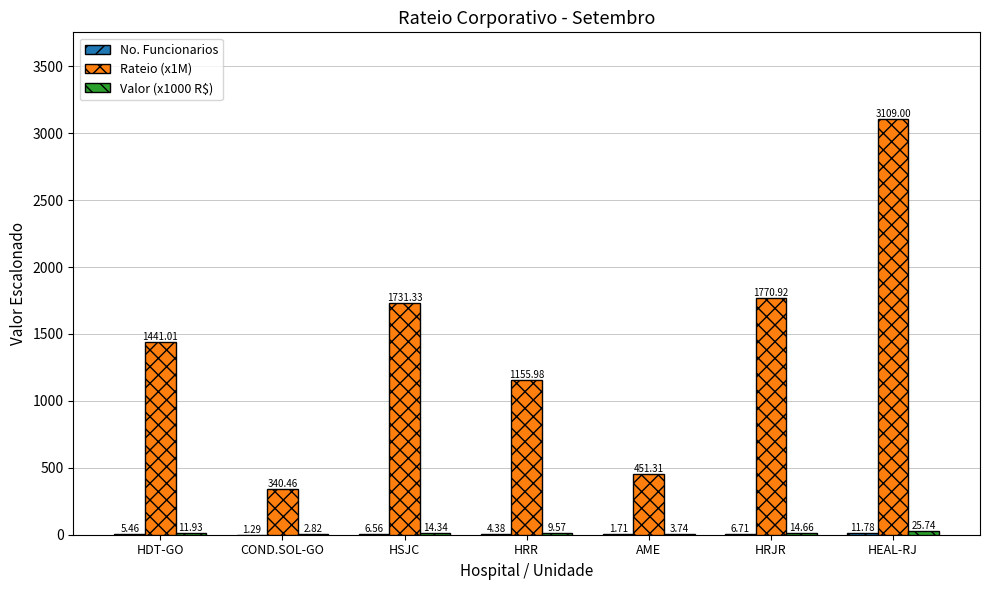

Read the Rateio (x1M) value at AME.

451.3